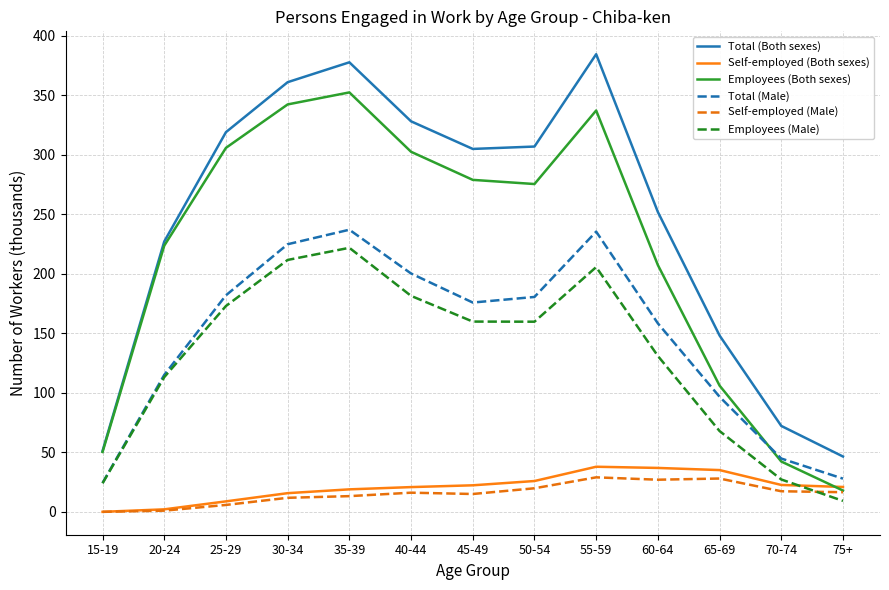

Which series ends up on top after the final intersection of Self-employed (Both sexes) and Employees (Both sexes)?

Self-employed (Both sexes)